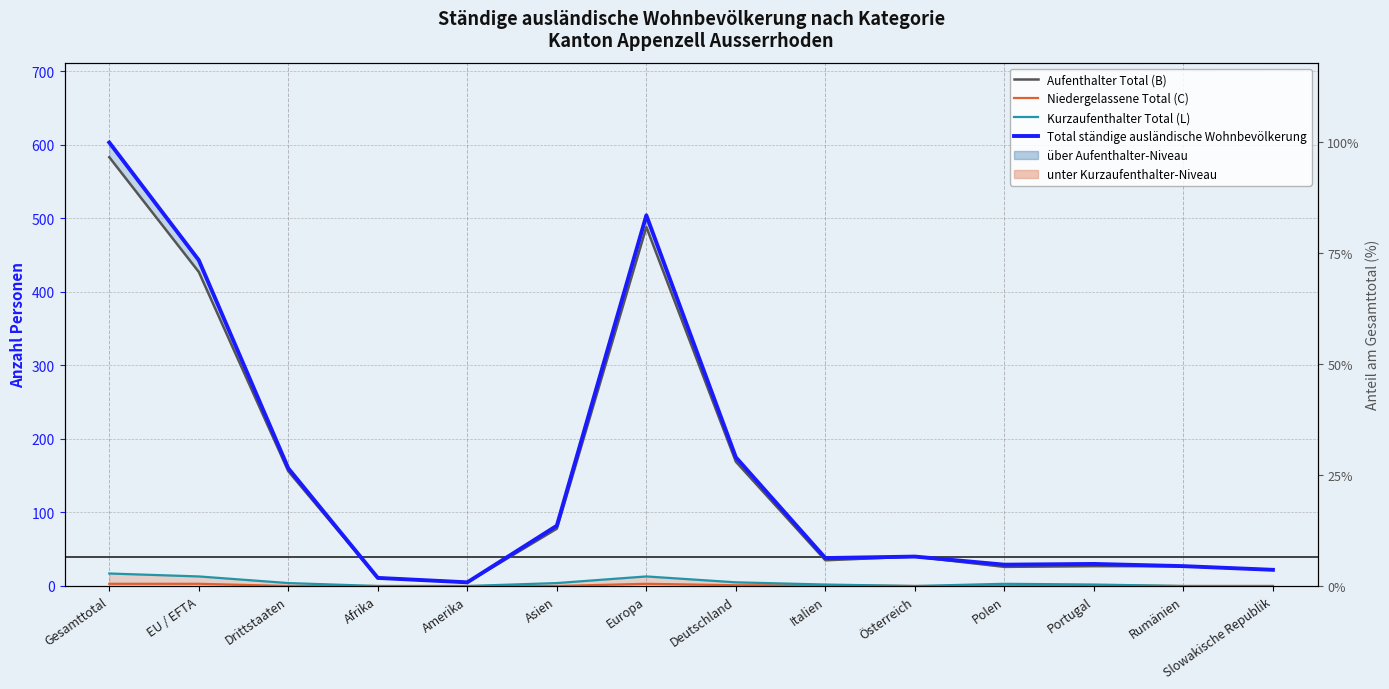

What is the greatest value displayed?

603